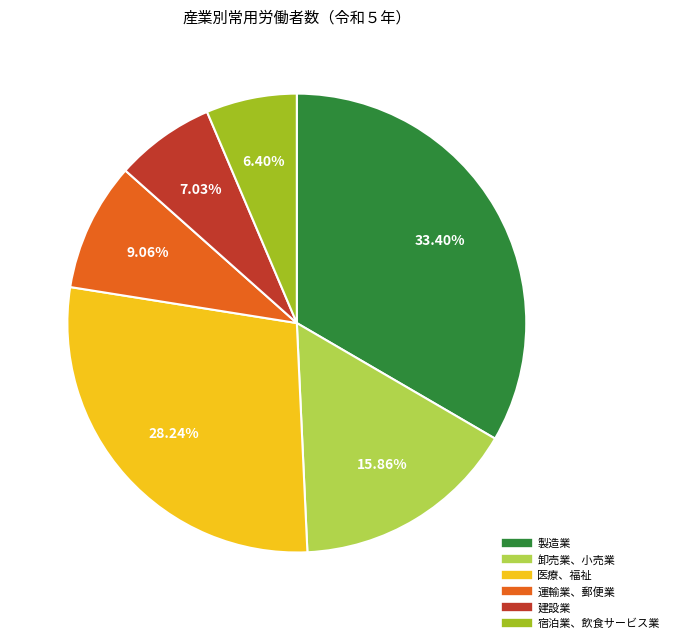

How many slices are in this pie chart?

6